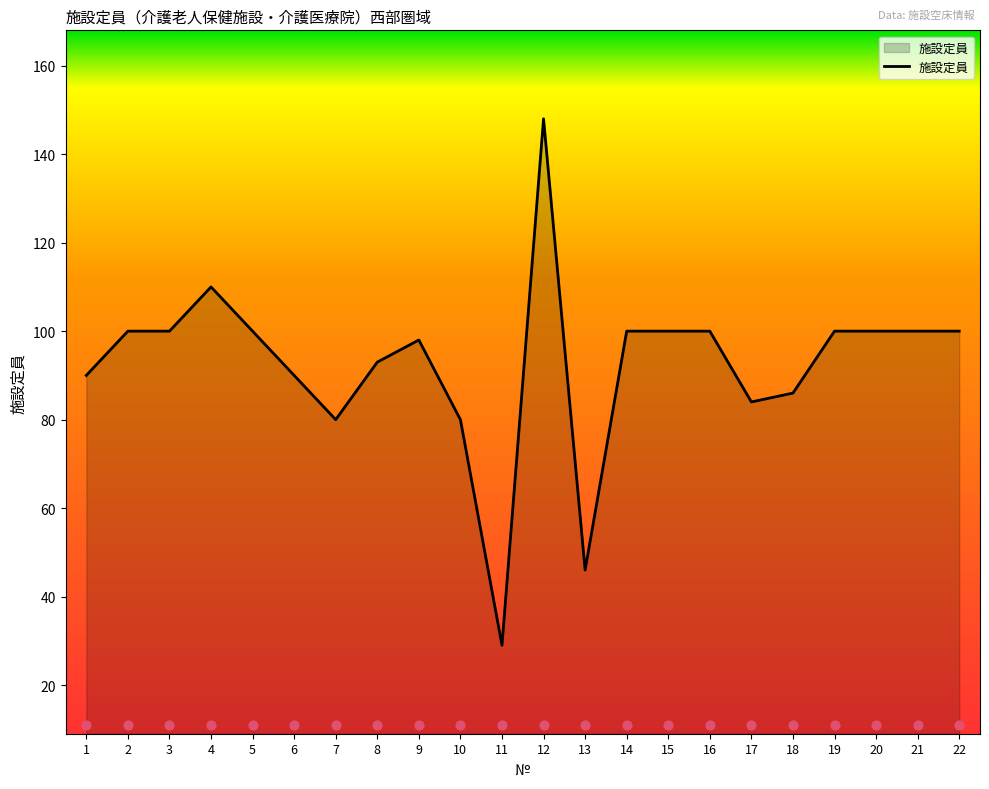

What is the change in value from 13 to 15?

+54